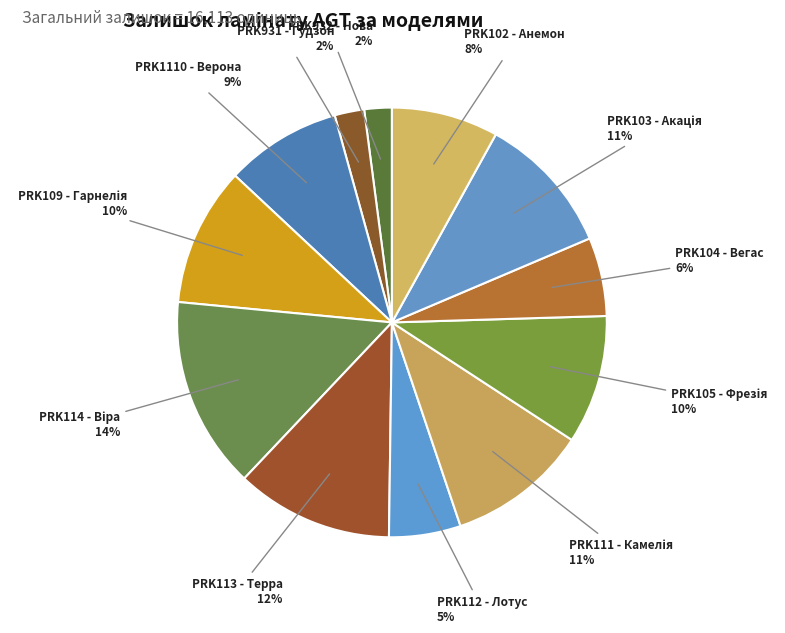

Is there any slice that represents more than half of the pie?

No